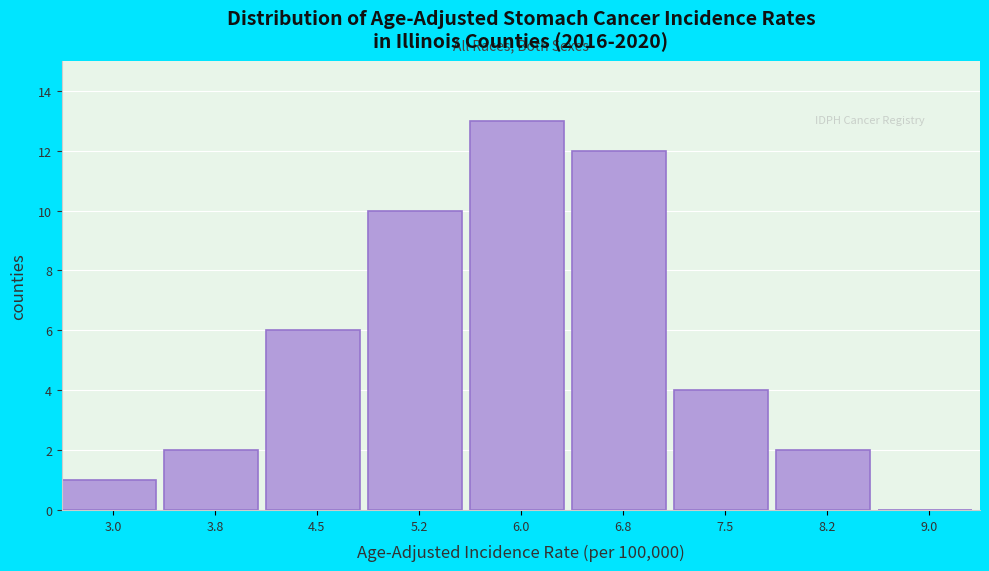

Reading left to right, transcribe all the data shown in this chart.

3.0=1	3.8=2	4.5=6	5.2=10	6.0=13	6.8=12	7.5=4	8.2=2	9.0=0